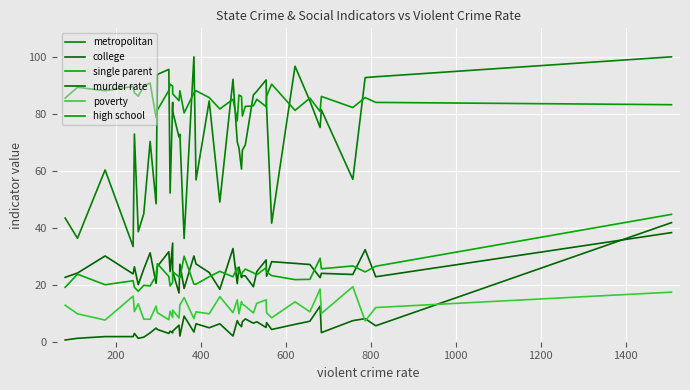

What is the average value of the single parent series?

23.8